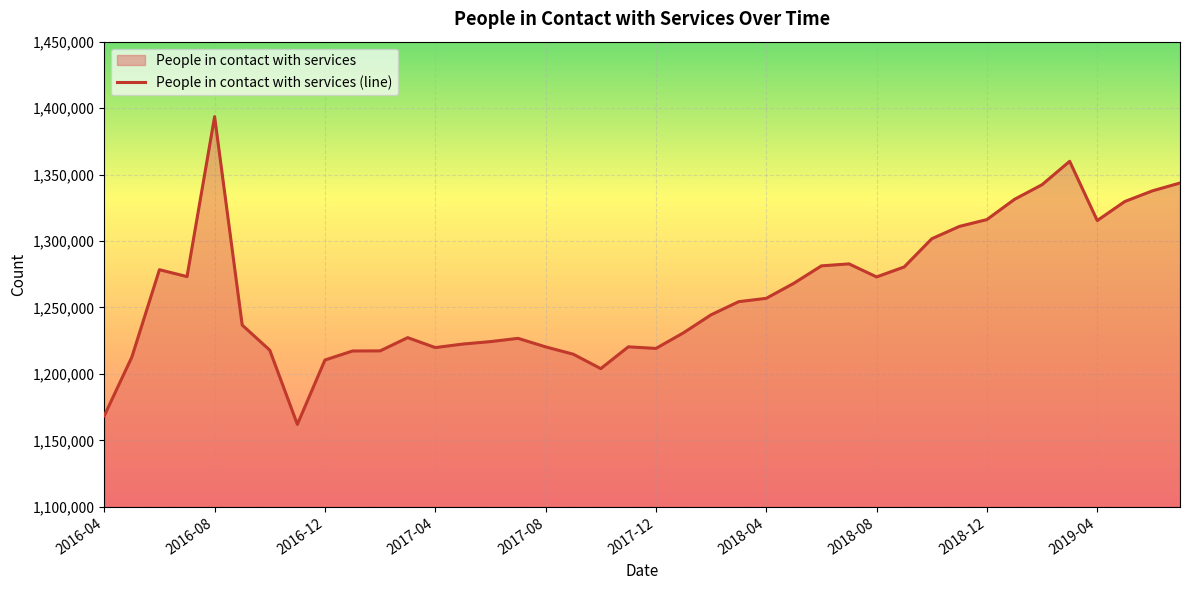

Which category has the highest value across all series?

2016-08